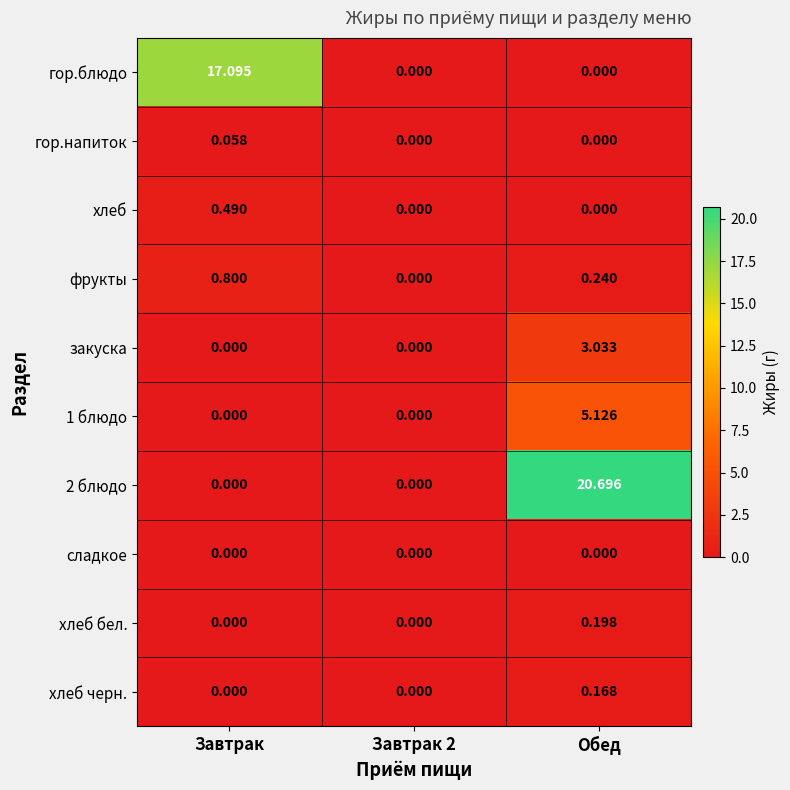

Rank the series by their maximum value, from highest to lowest.

2 блюдо, гор.блюдо, 1 блюдо, закуска, фрукты, хлеб, хлеб бел., хлеб черн., гор.напиток, сладкое